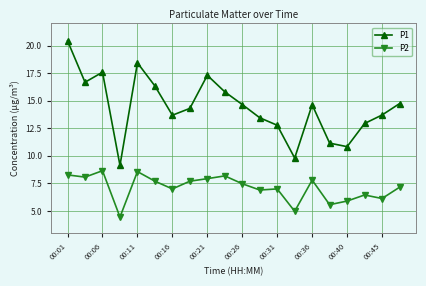

What is the minimum value shown in the chart?

4.5